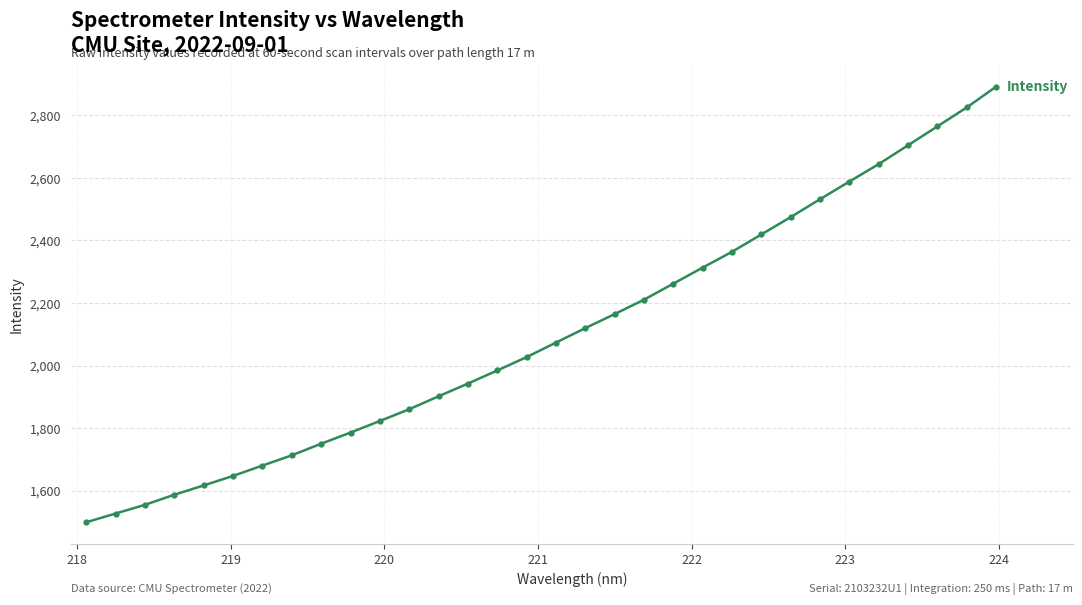

What is the sum of all values?

67249.4